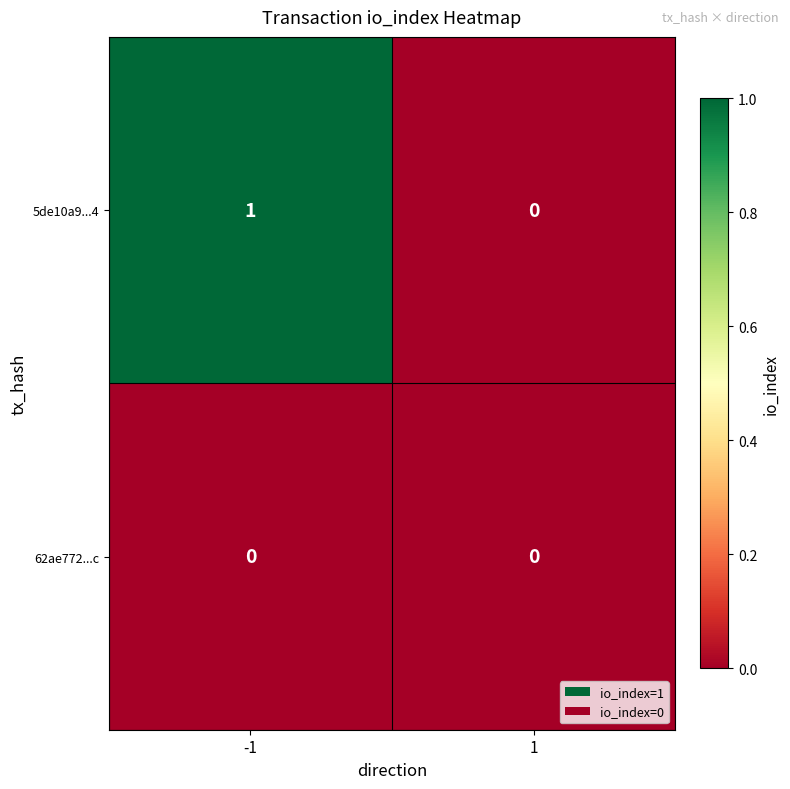

Which series has the largest total across all categories?

5de10a9...4